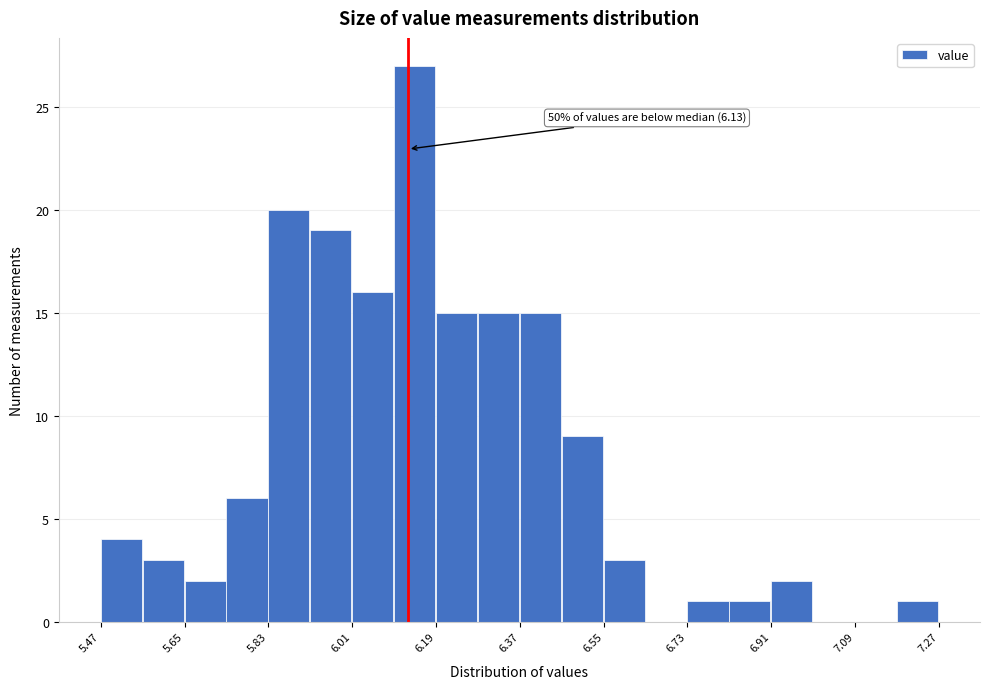

Over which range of the x-axis is the bar tallest?

6.10 to 6.19